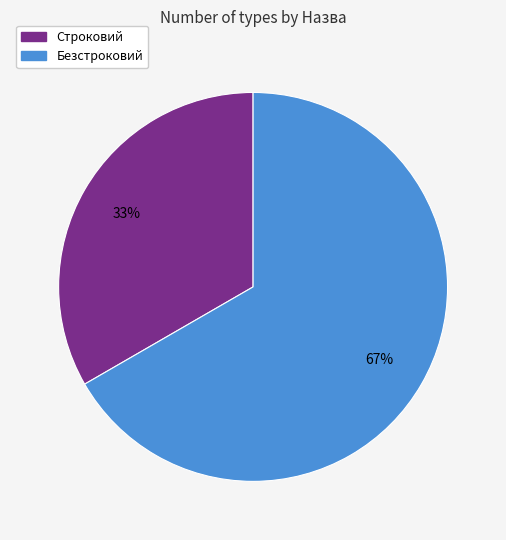

Which has a higher value, Безстроковий or Строковий?

Безстроковий